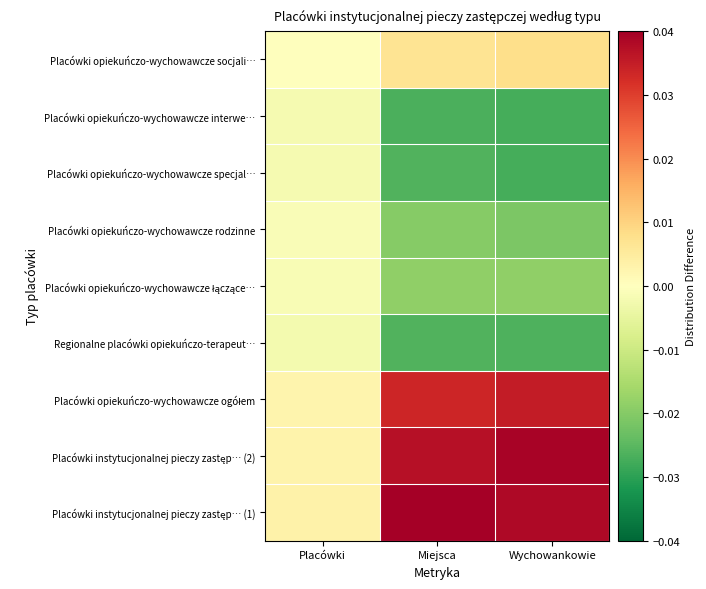

Rank the series by their maximum value, from highest to lowest.

Placówki instytucjonalnej pieczy zastęp… (1), Placówki instytucjonalnej pieczy zastęp… (2), Placówki opiekuńczo-wychowawcze ogółem, Placówki opiekuńczo-wychowawcze socjali…, Placówki opiekuńczo-wychowawcze rodzinne, Placówki opiekuńczo-wychowawcze łączące…, Placówki opiekuńczo-wychowawcze interwe…, Placówki opiekuńczo-wychowawcze specjal…, Regionalne placówki opiekuńczo-terapeut…